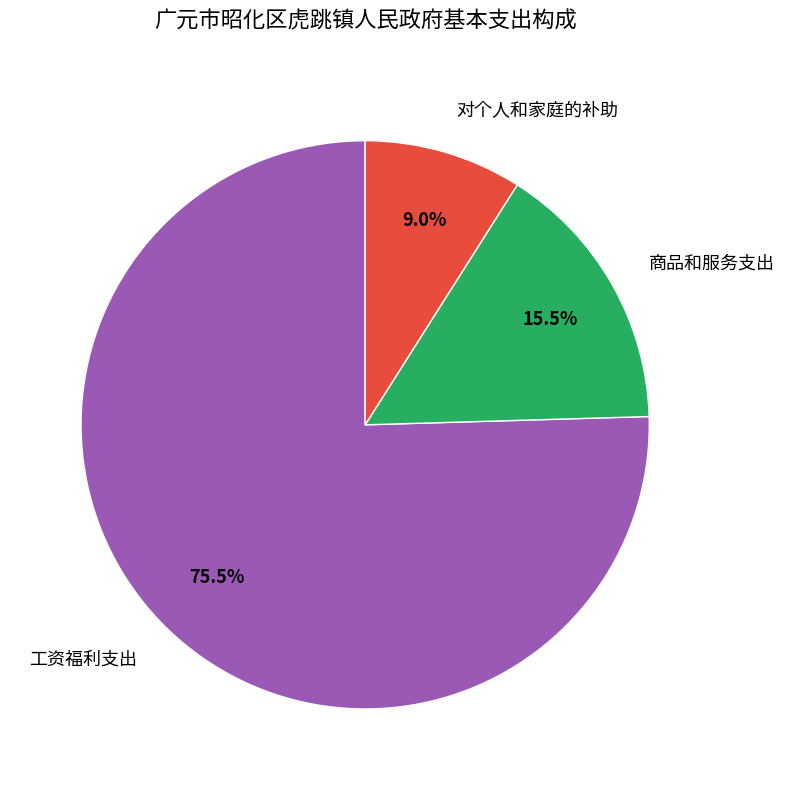

Rank the categories by value from lowest to highest.

对个人和家庭的补助, 商品和服务支出, 工资福利支出